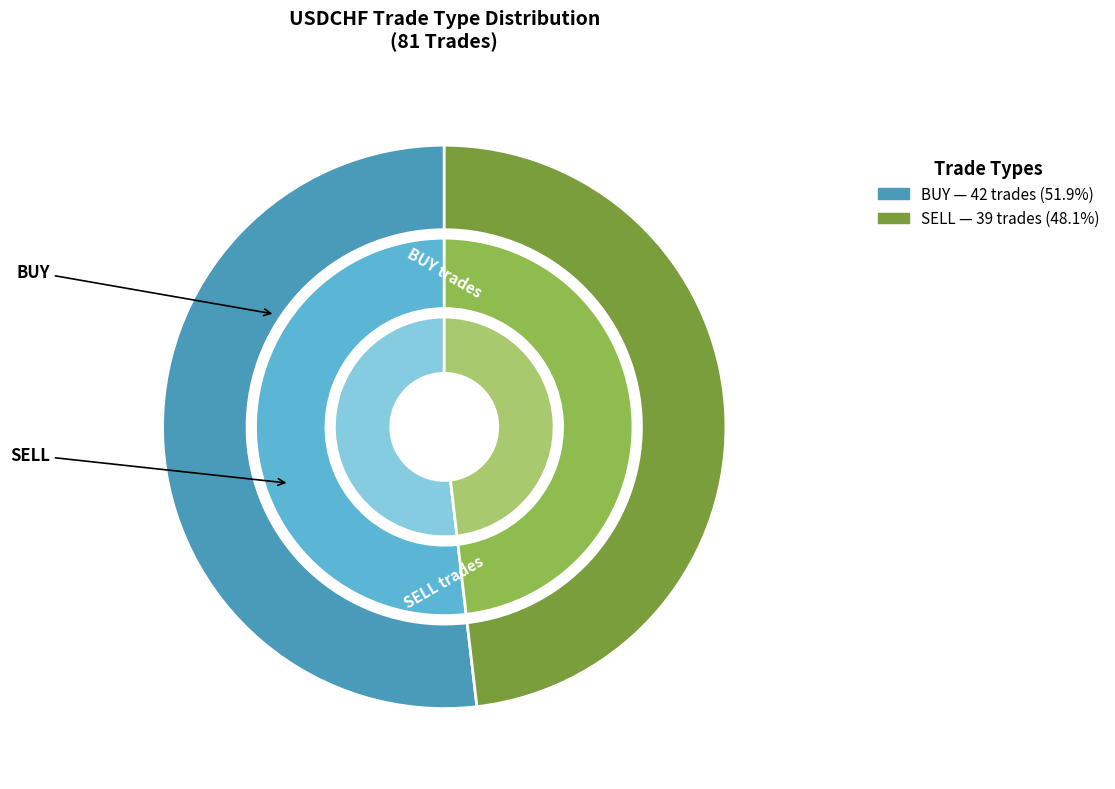

What percentage is the SELL slice, to the nearest percent?

48%